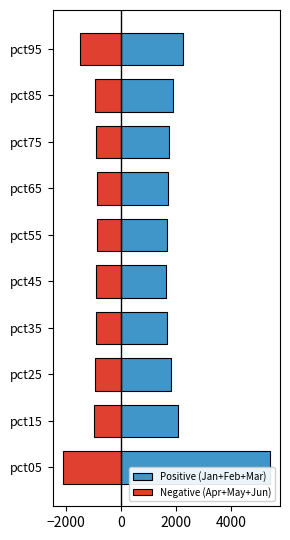

The Negative (Apr+May+Jun) series shows -864.1 at pct65. True or false?

True